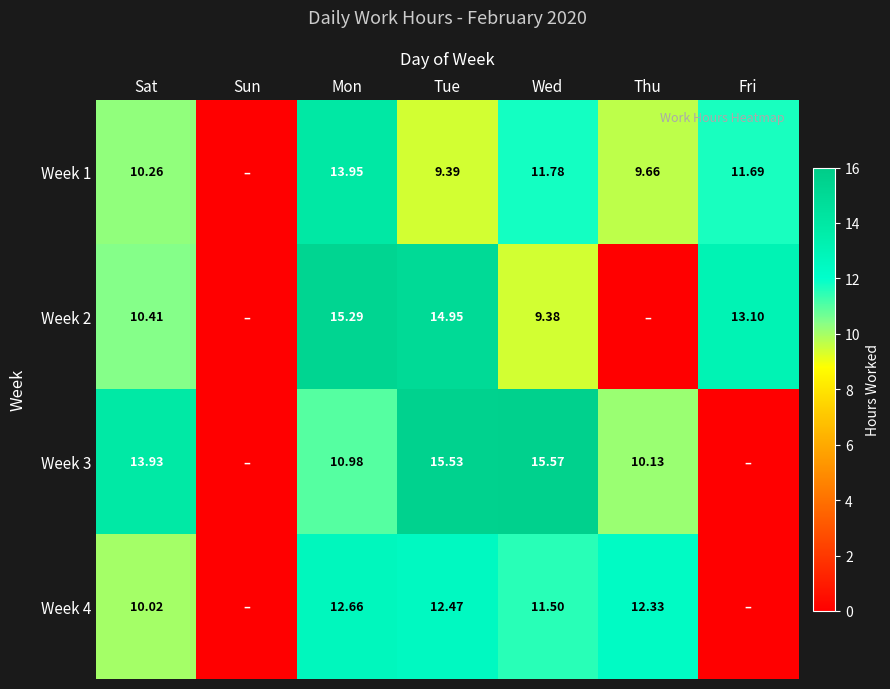

Which series has the largest range (max minus min)?

Week 3